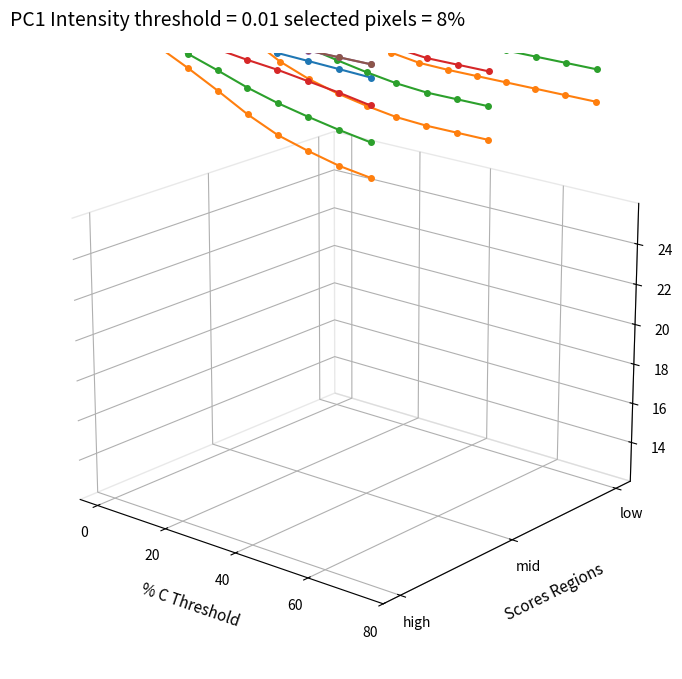

How many lines are shown in the chart?

6